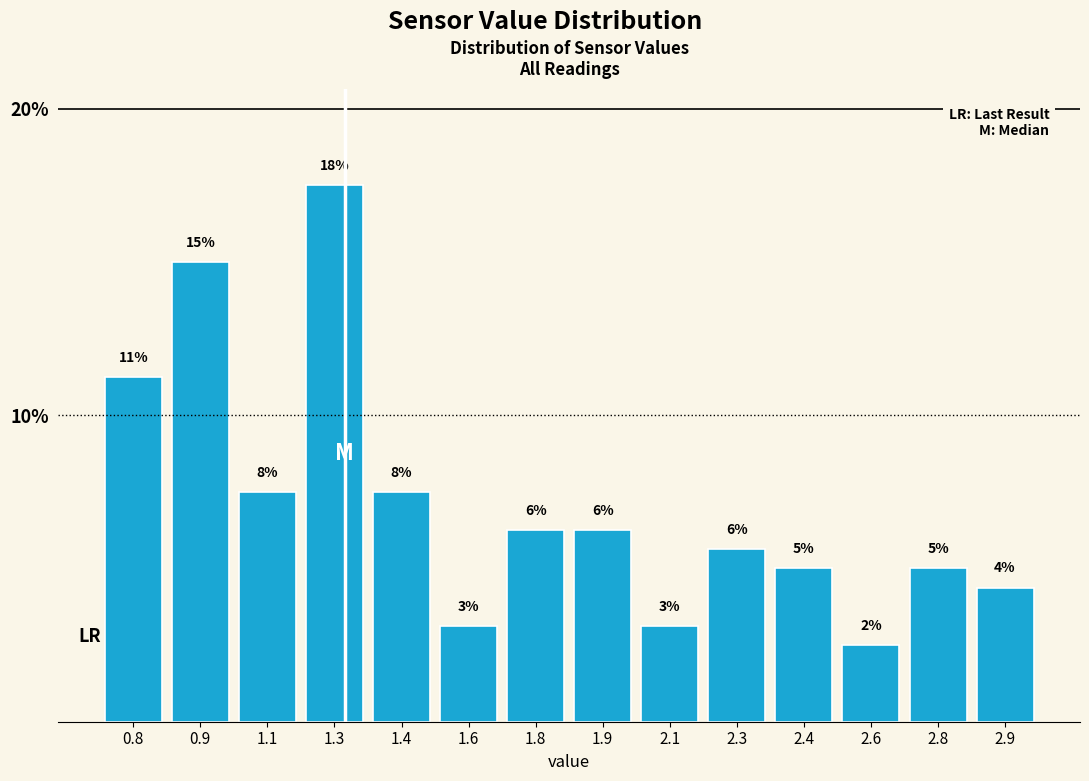

How many bars are there in total?

14